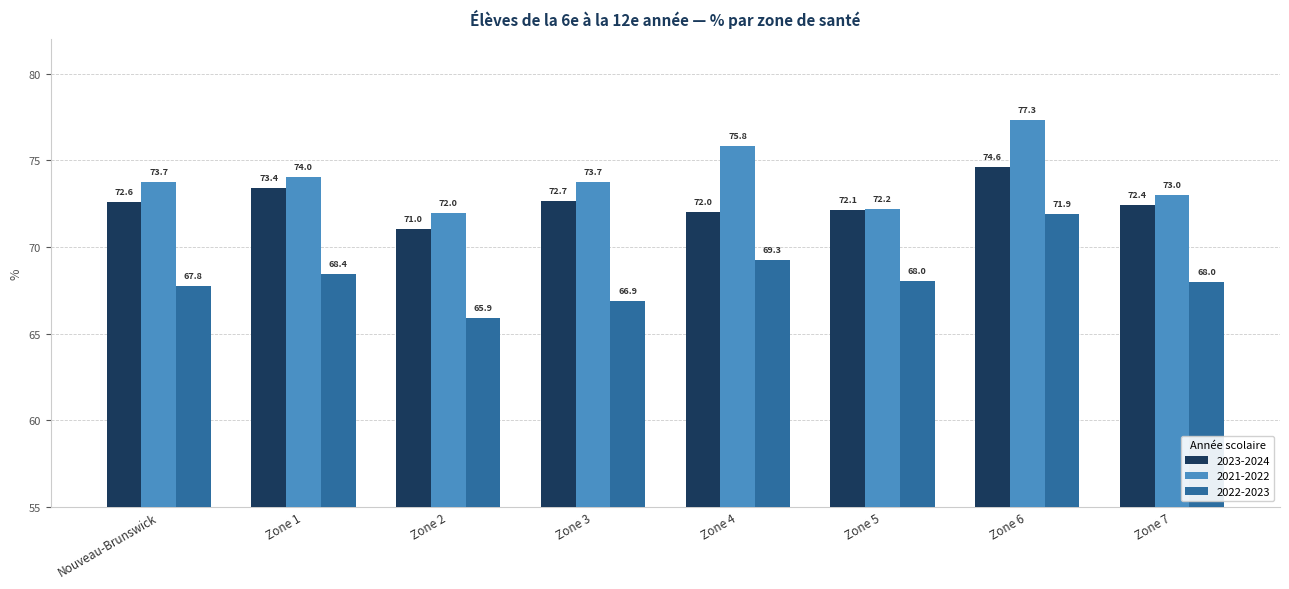

Reading left to right, list all the values displayed in this chart.

2023-2024: 72.6	73.4	71.0	72.7	72.0	72.1	74.6	72.4
2021-2022: 73.7	74.0	72.0	73.7	75.8	72.2	77.3	73.0
2022-2023: 67.8	68.4	65.9	66.9	69.3	68.0	71.9	68.0